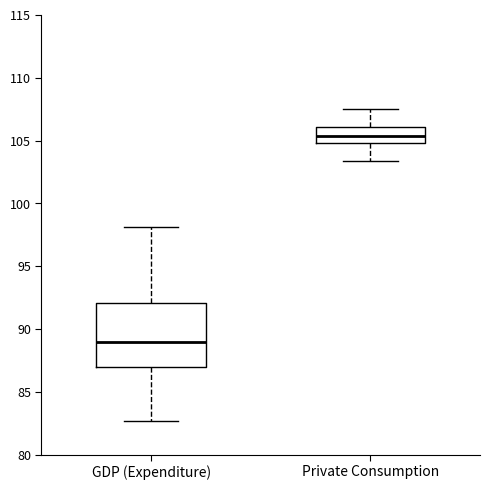

Reading left to right, transcribe this box plot: for each box, give where its median line is, the range the box spans, and where its two whiskers end, as read against the y-axis. The values are not printed on the chart, so give them approximately, as read against the axis.

GDP (Expenditure): median 89.0, box 87.0 to 92.0, whiskers 82.5 to 98.0
Private Consumption: median 105.5, box 105.0 to 106.0, whiskers 103.5 to 107.5